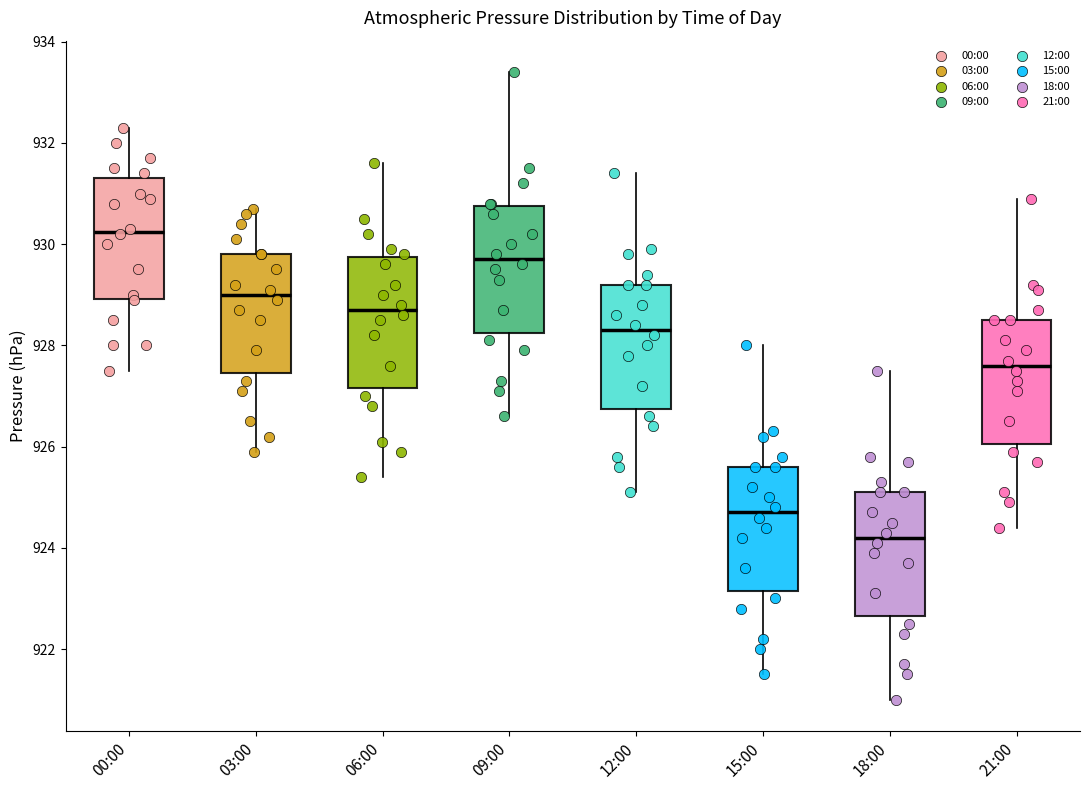

Which box has the highest median line?

00:00